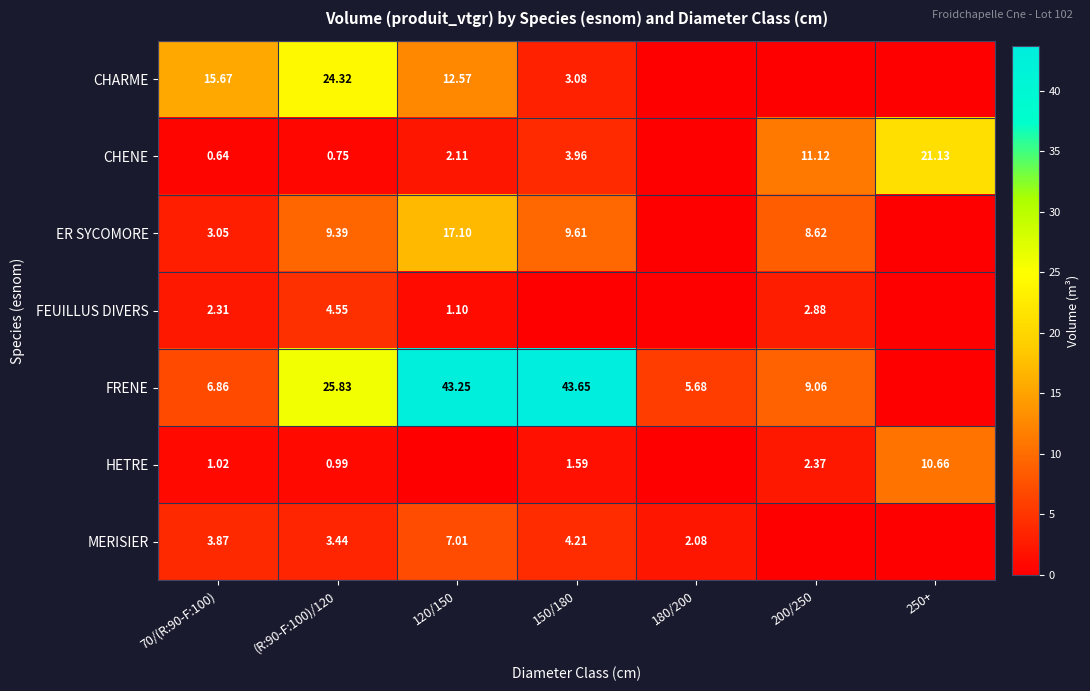

Is the value of CHENE at 70/(R:90-F:100) greater than the value of MERISIER at 180/200?

No